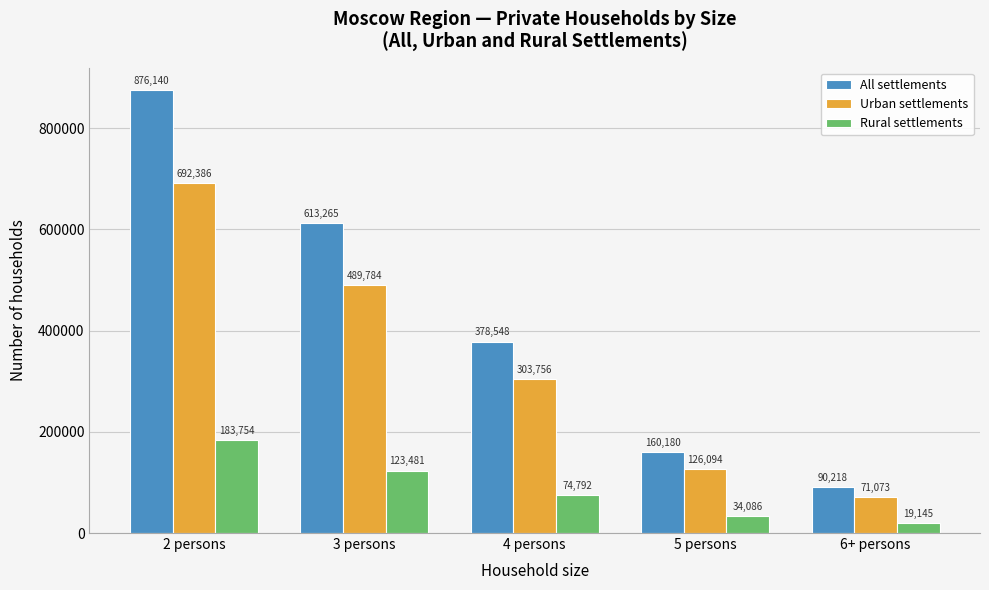

Reading left to right, transcribe all the data shown in this chart.

All settlements: 2 persons=876140	3 persons=613265	4 persons=378548	5 persons=160180	6+ persons=90218
Urban settlements: 2 persons=692386	3 persons=489784	4 persons=303756	5 persons=126094	6+ persons=71073
Rural settlements: 2 persons=183754	3 persons=123481	4 persons=74792	5 persons=34086	6+ persons=19145